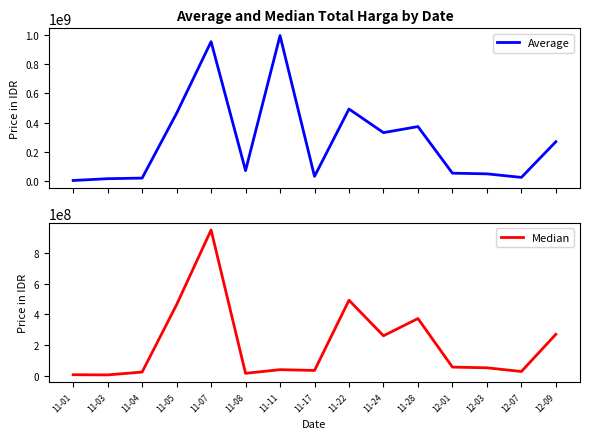

List the series in order of their overall mean, lowest first.

Median, Average